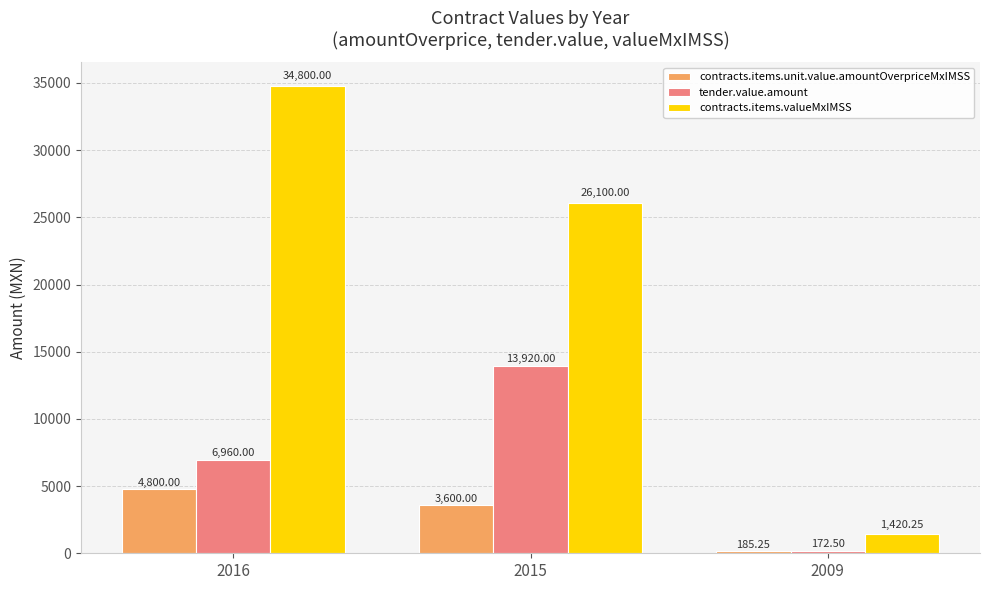

Which category has the highest value in the contracts.items.valueMxIMSS series?

2016